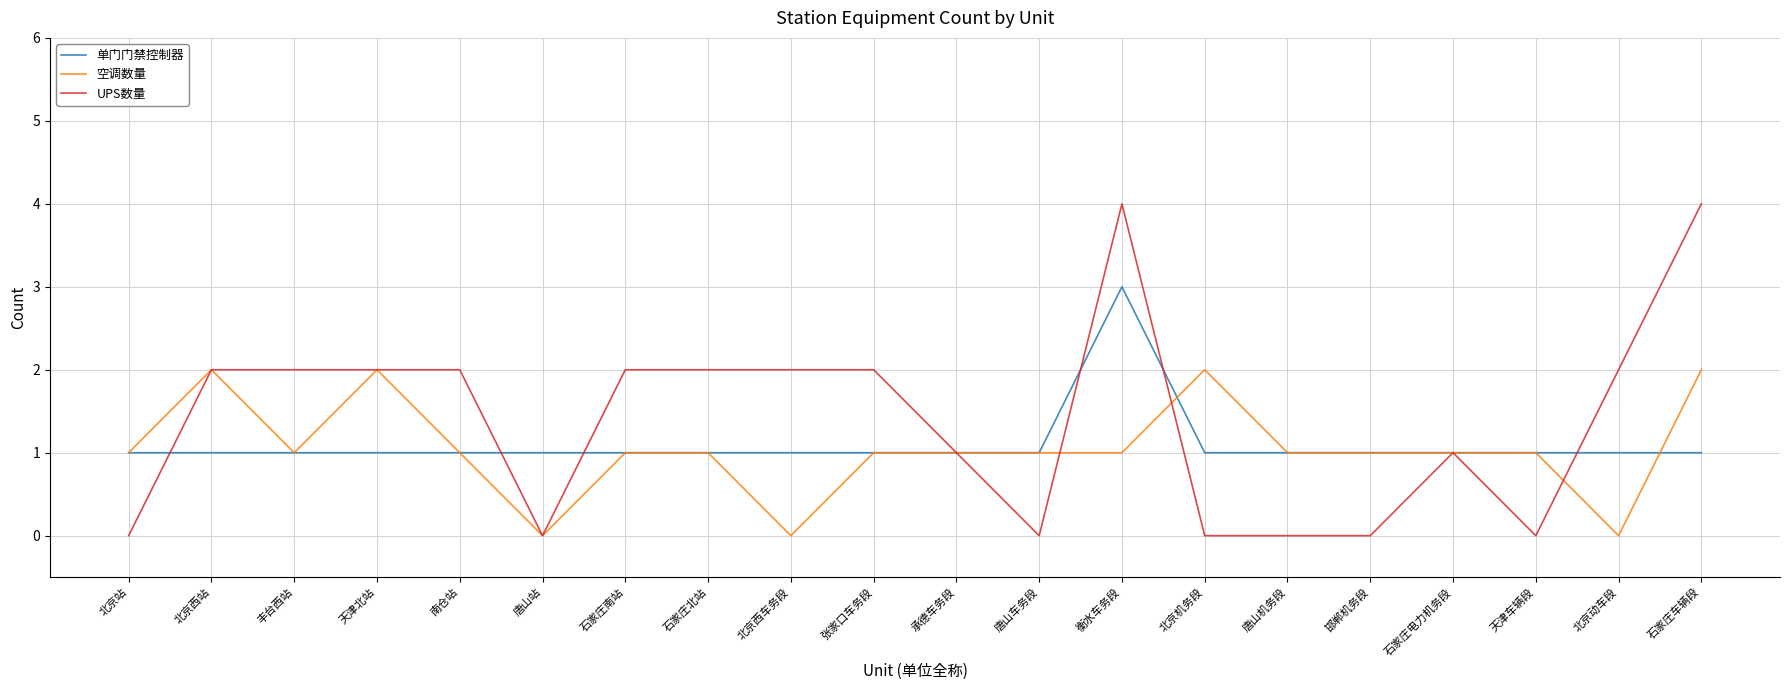

Which series has the widest spread of values?

UPS数量